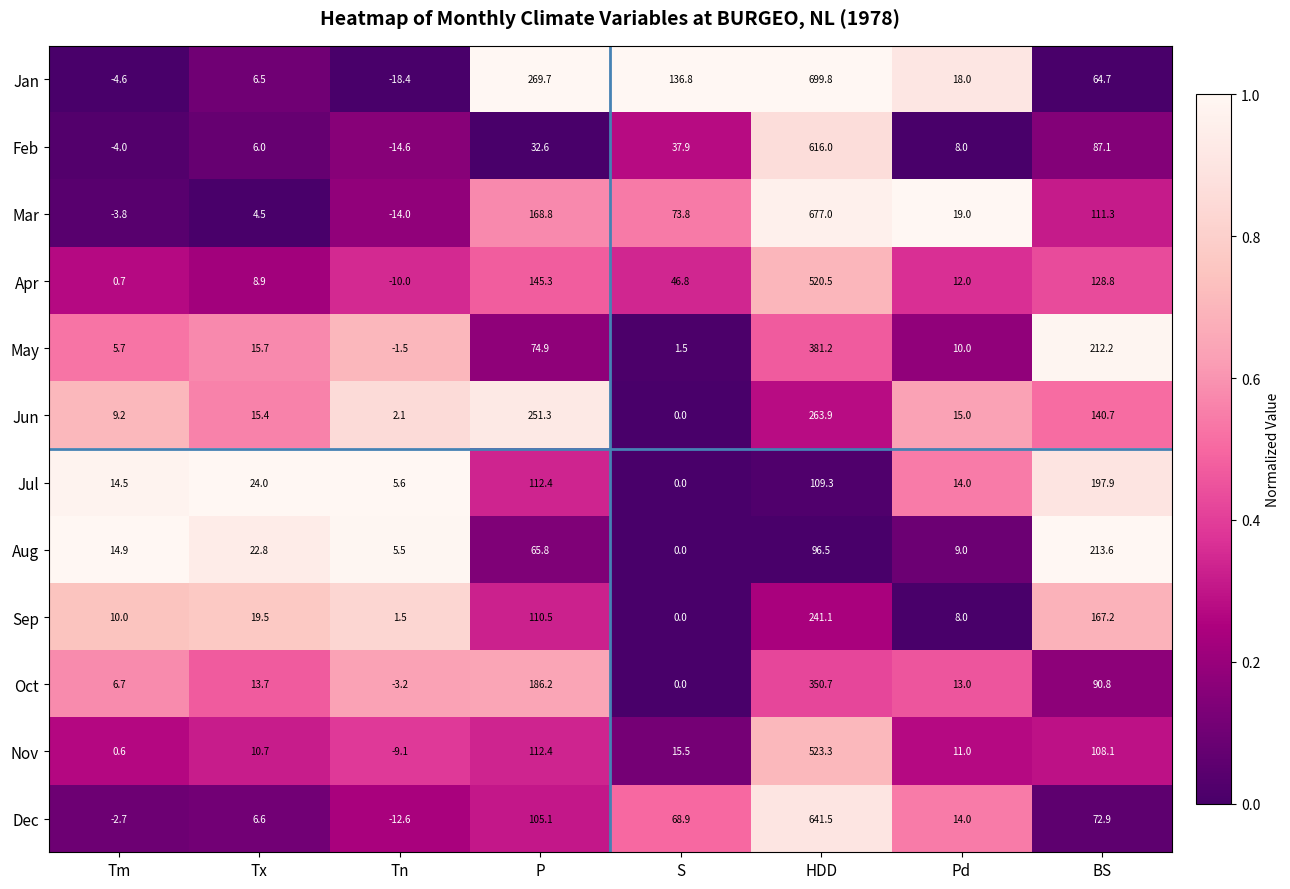

Which series has the widest spread of values?

Jan